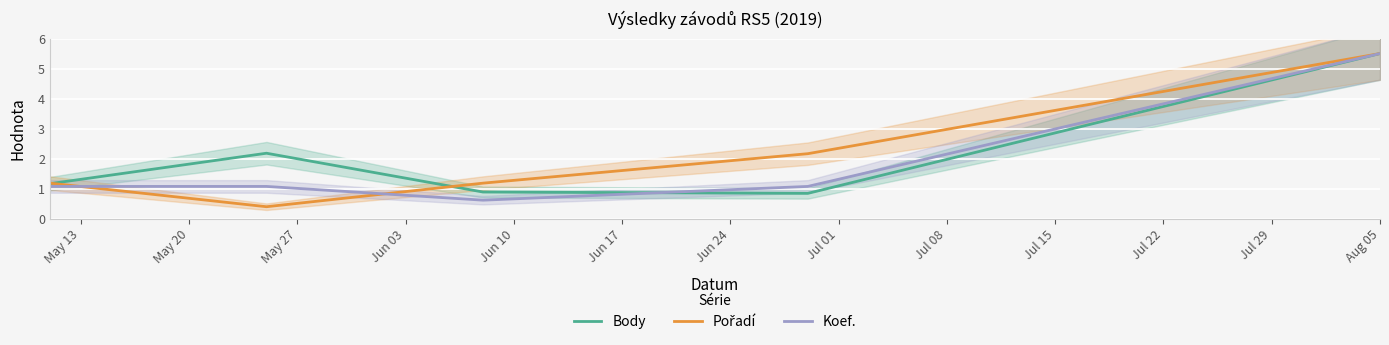

What is the minimum value for Body?

0.8